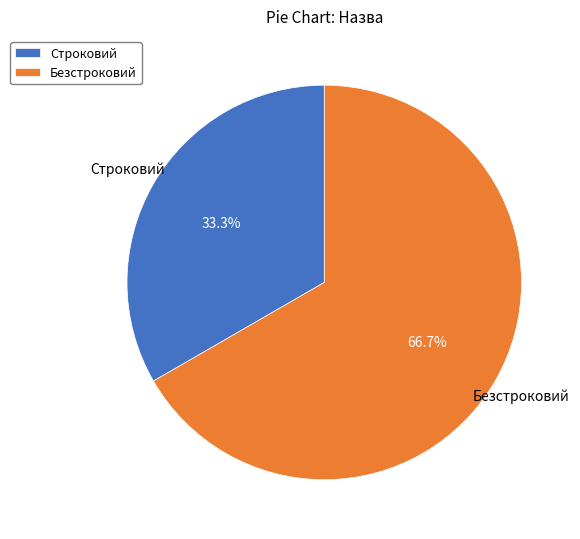

To the nearest percent, what is the difference between the Безстроковий and Строковий slice percentages?

33%